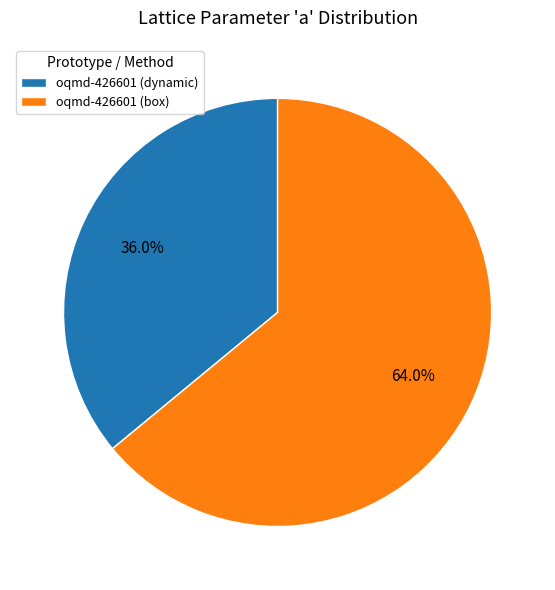

Is it true that oqmd-426601 (box) is 52% of the pie?

False